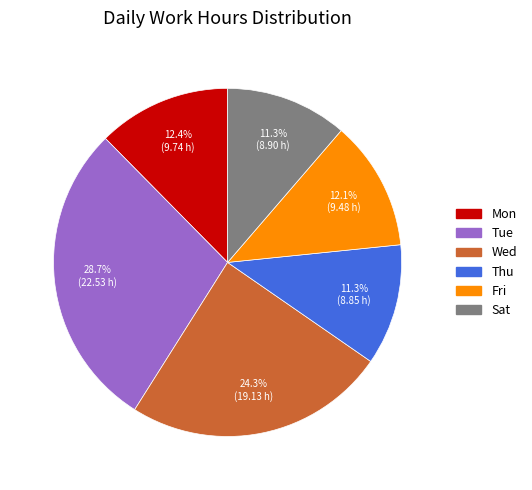

Does any single category account for the majority?

No